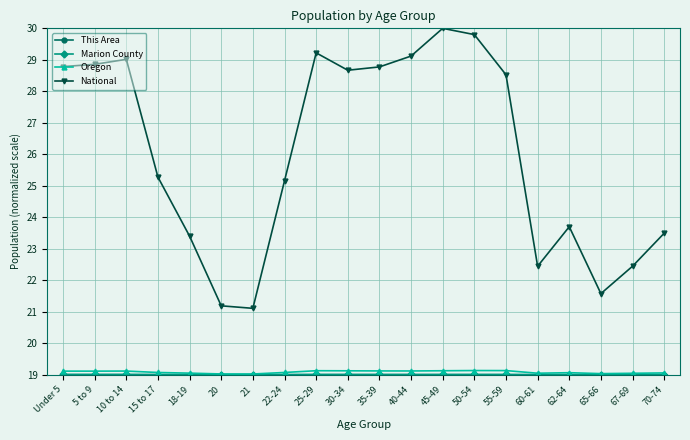

What is the total value across all series at 70-74?

80.6